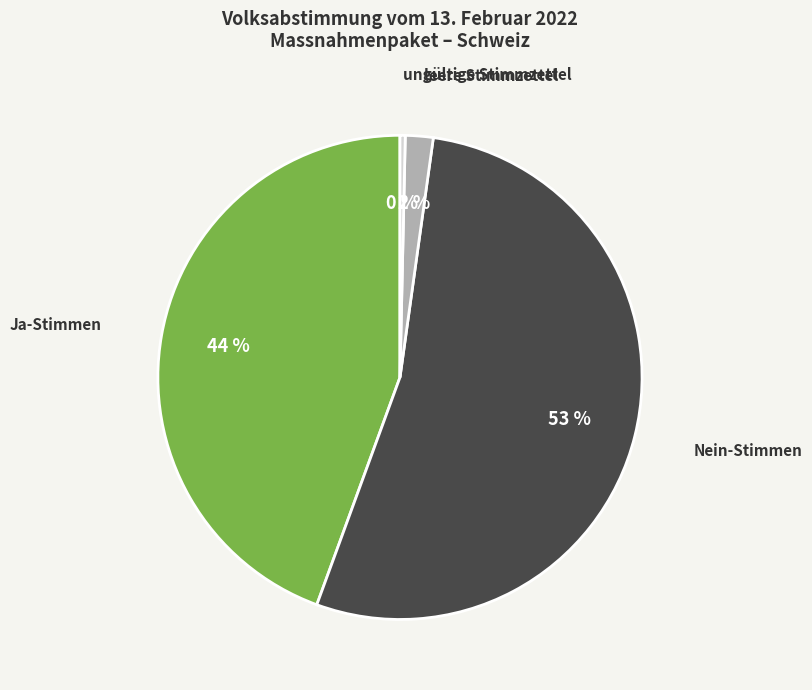

Count the number of slices in the pie.

4